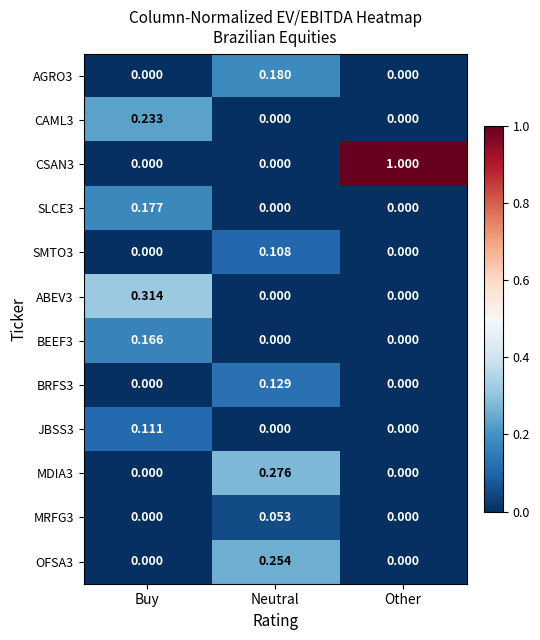

At which category is the sum across all series the highest?

Buy